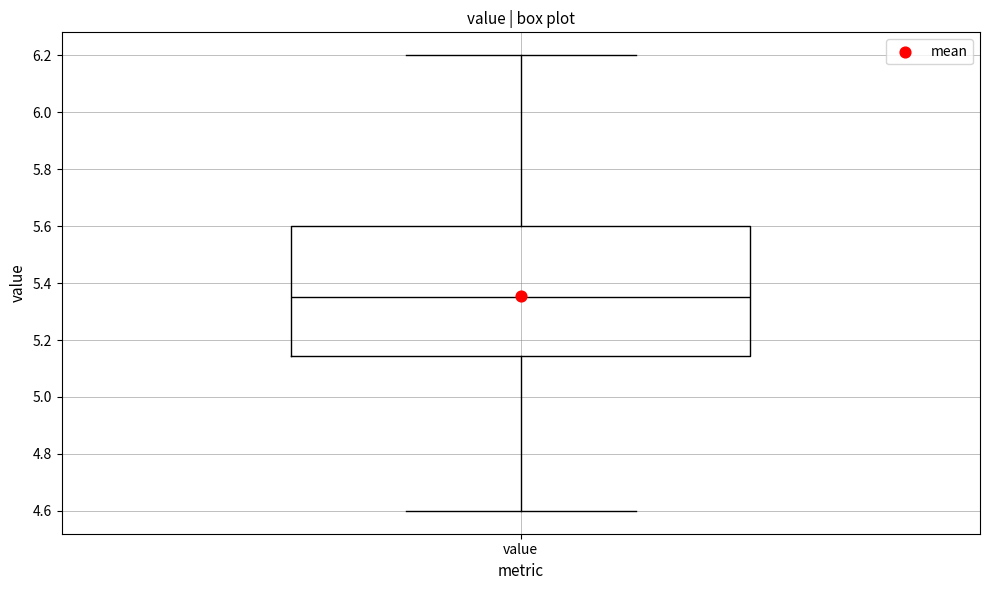

Where does the upper whisker of the box for value end on the y-axis? The values are not printed on the chart, so give them approximately, as read against the axis.

6.20